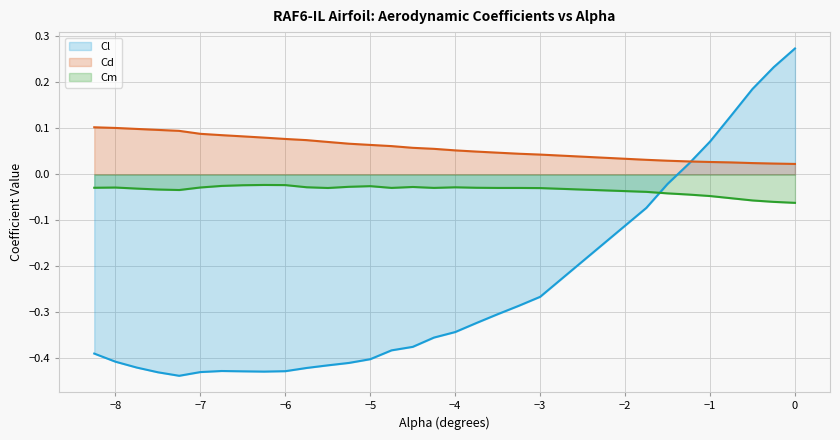

The value of Cm at -1.75 is -0.0. True or false?

True